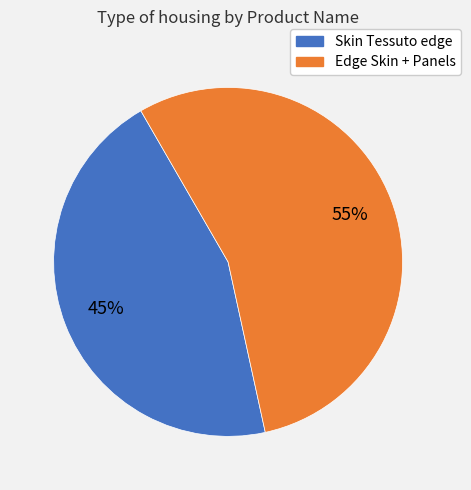

What percentage is the Edge Skin + Panels slice, to the nearest percent?

55%